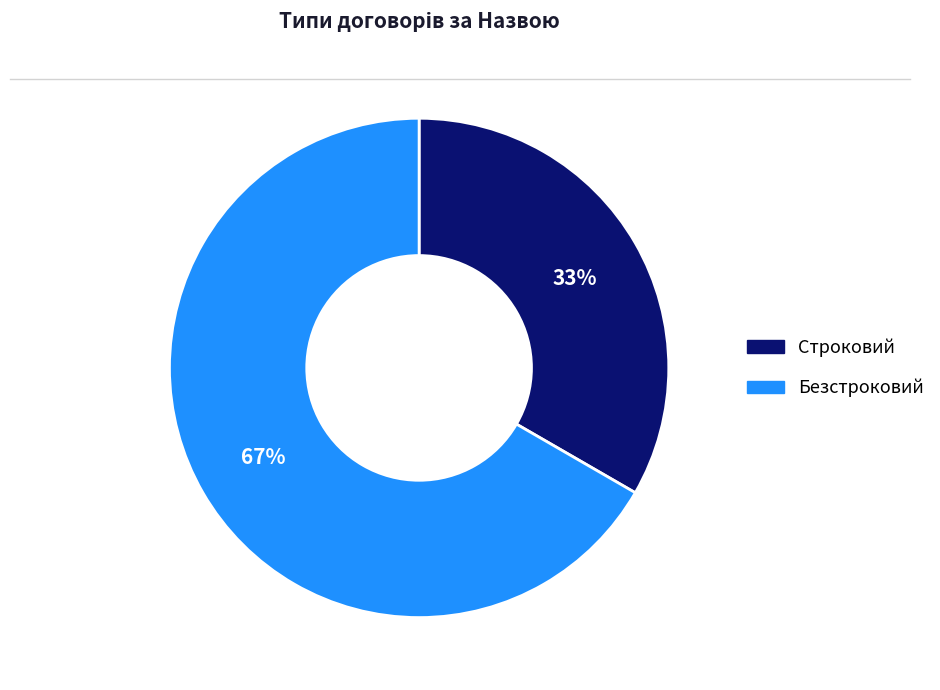

Is it true that Безстроковий is 73% of the pie?

False